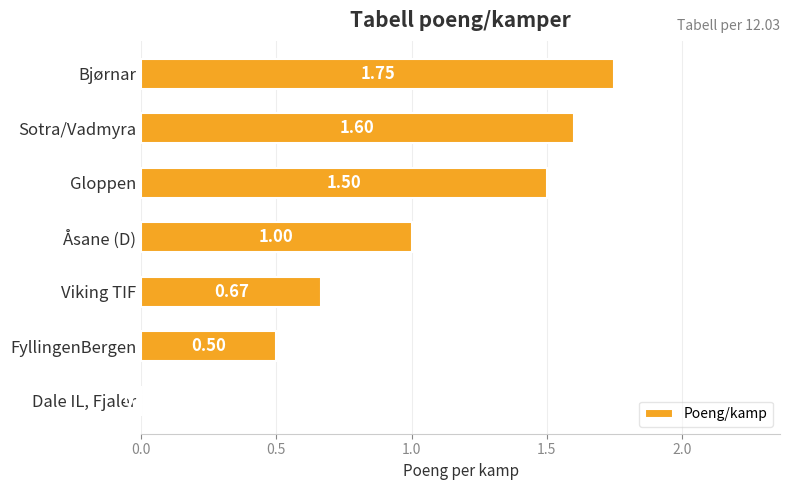

What is the sum of all values?

7.0